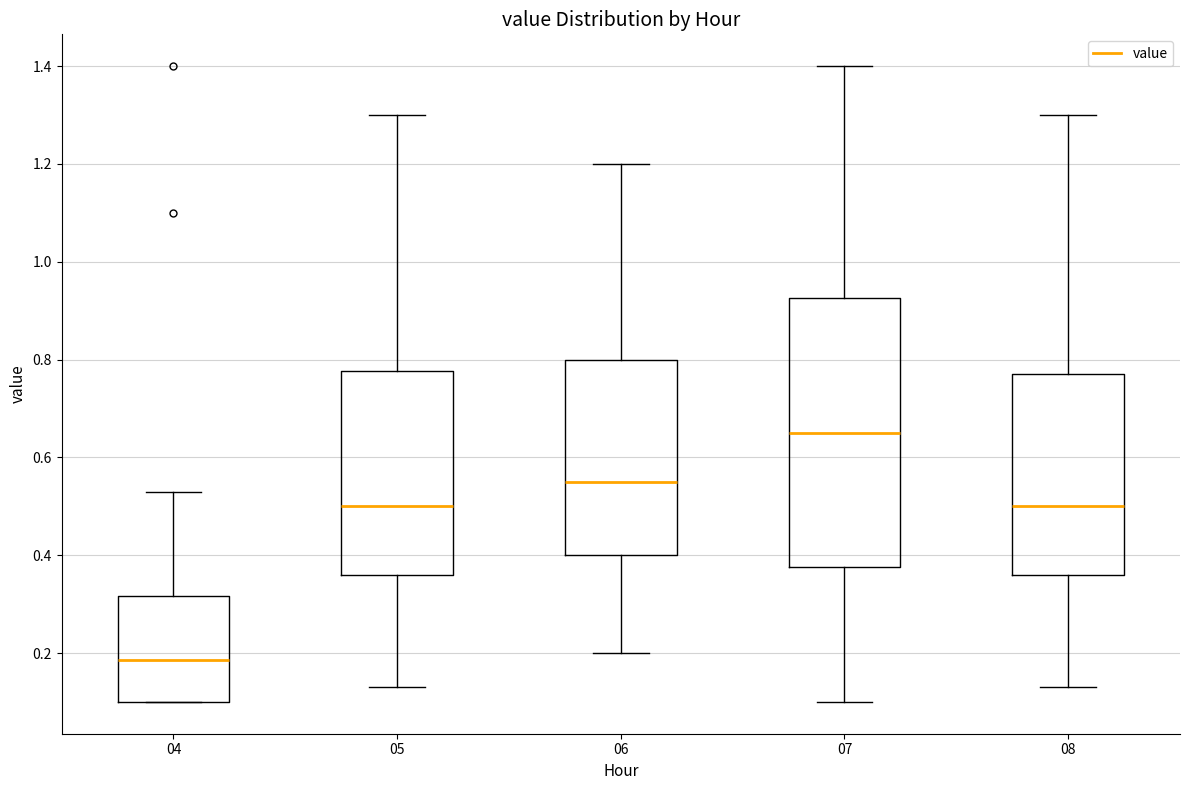

Reading left to right, read every box against the y-axis: the position of its median line, the range the box covers, and the ends of its whiskers. The values are not printed on the chart, so give them approximately, as read against the axis.

04: median 0.18, box 0.10 to 0.32, whiskers 0.10 to 0.54
05: median 0.50, box 0.36 to 0.78, whiskers 0.14 to 1.30
06: median 0.56, box 0.40 to 0.80, whiskers 0.20 to 1.20
07: median 0.66, box 0.38 to 0.92, whiskers 0.10 to 1.40
08: median 0.50, box 0.36 to 0.78, whiskers 0.14 to 1.30